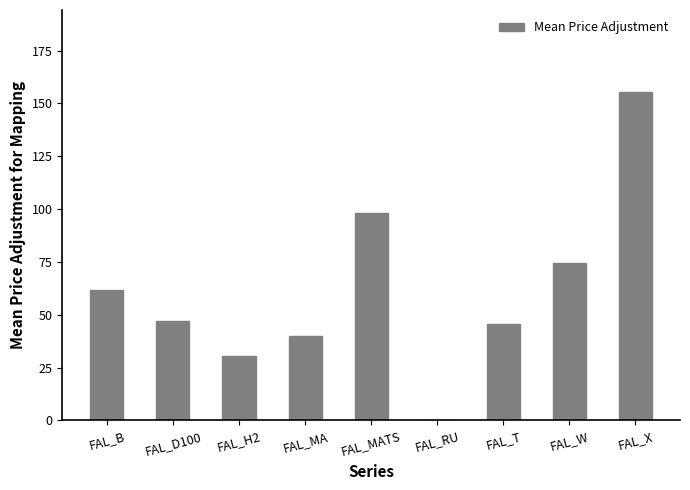

Where is the data nearest to the value 77?

FAL_W